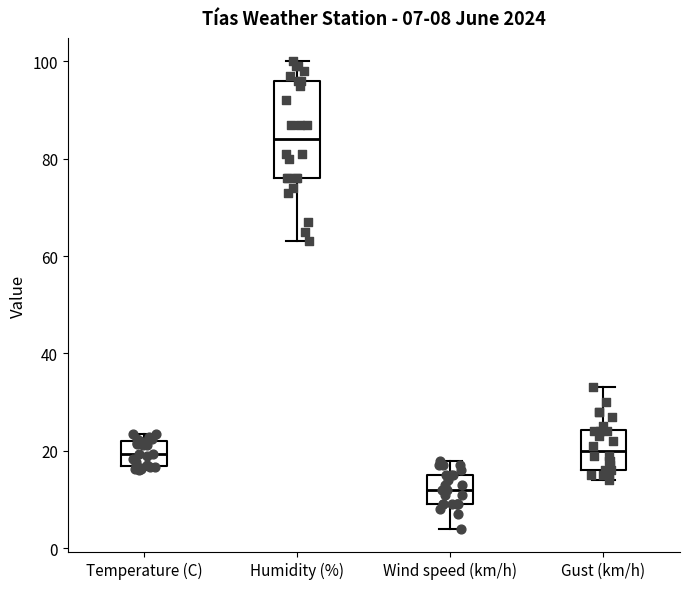

Which box has the lowest median line?

Wind speed (km/h)